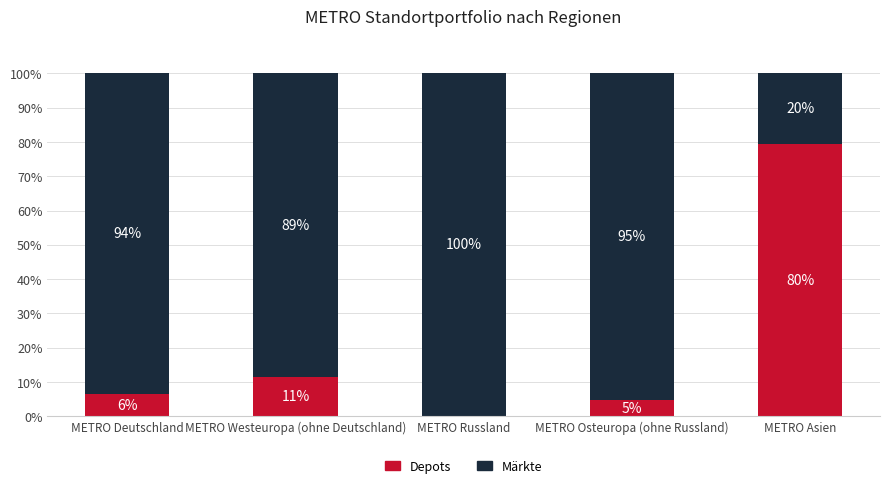

Where is Depots nearest to the value 39?

METRO Westeuropa (ohne Deutschland)